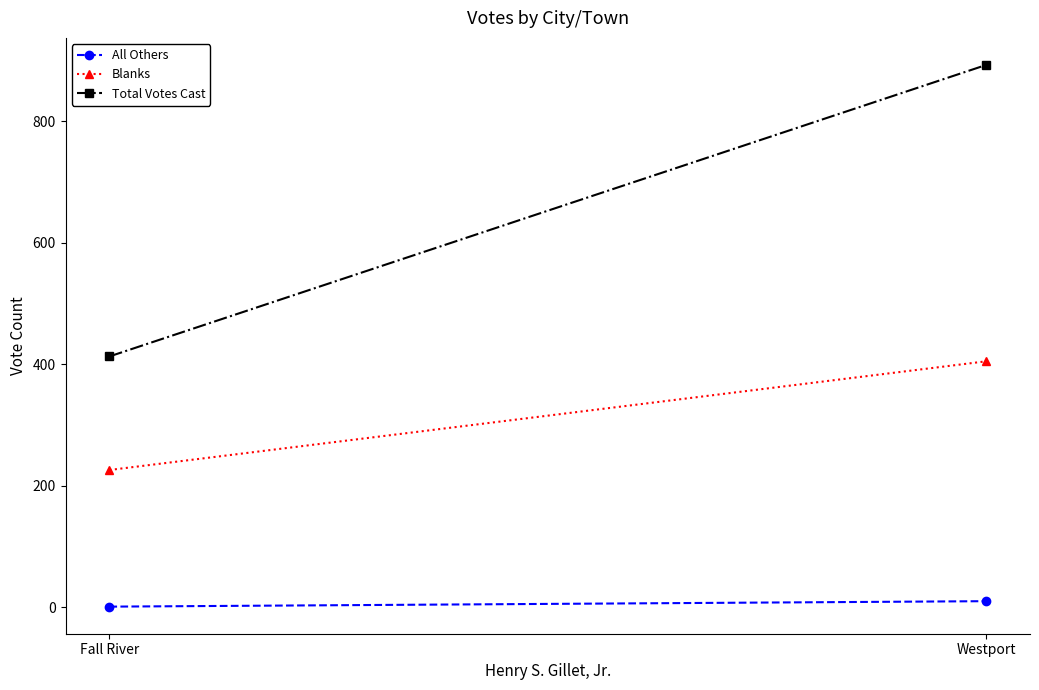

What is the lowest value of the Total Votes Cast series?

413